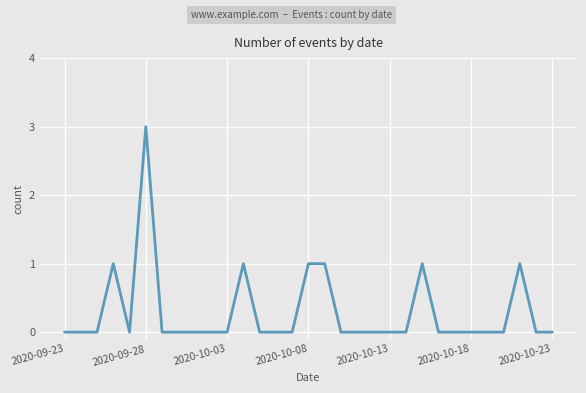

What is the greatest value displayed?

3